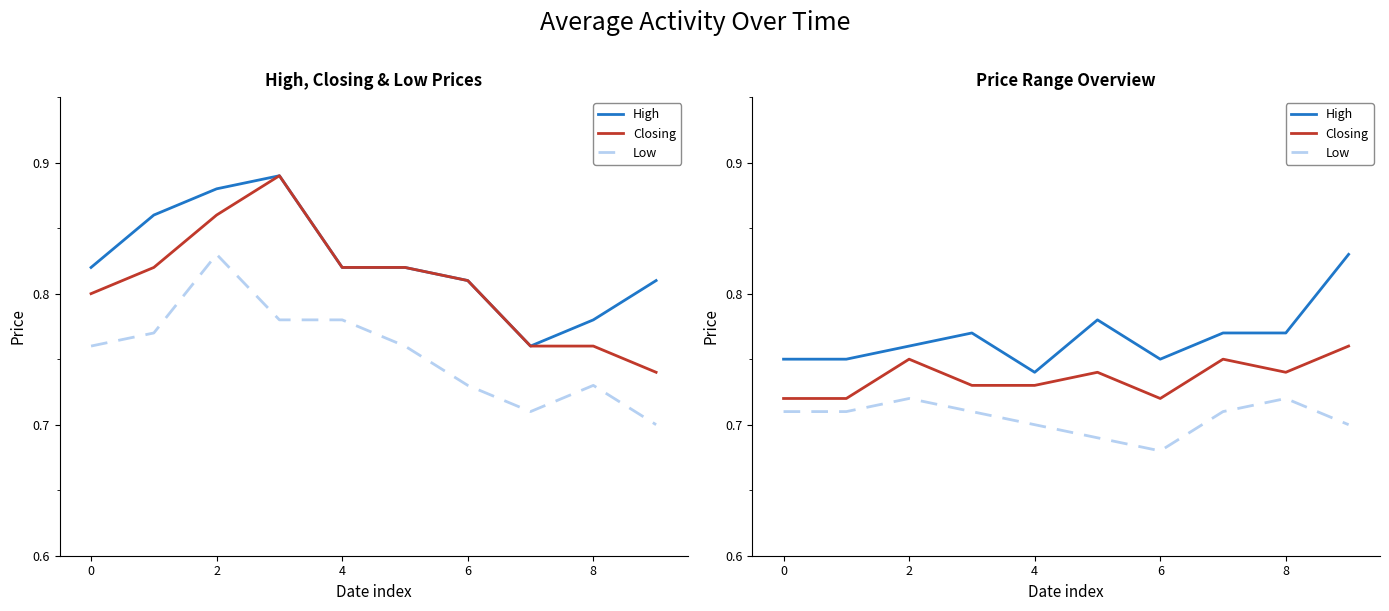

The value of Low at 8 is 1.2. True or false?

False